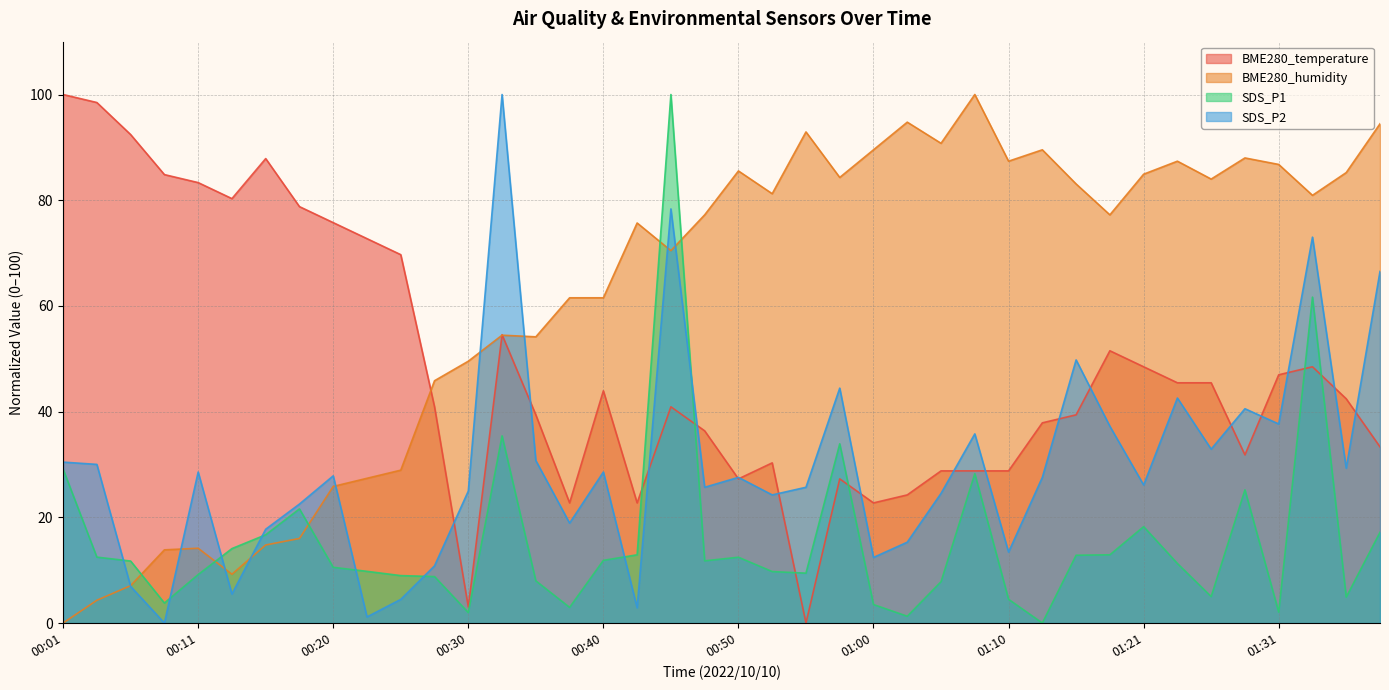

At how many categories does at least one series exceed 82?

25